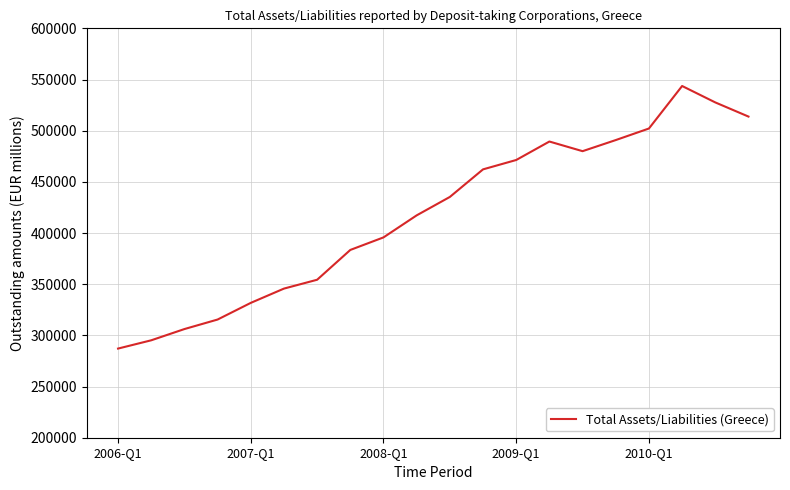

What is the sum of all values?

8348406